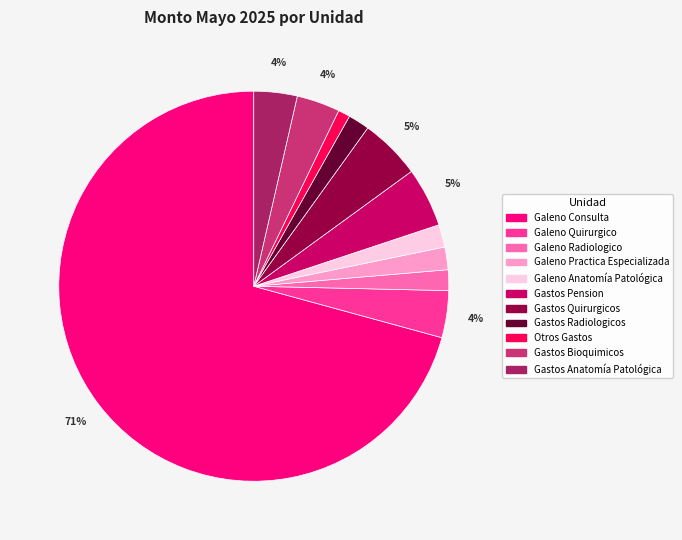

Combined, do Gastos Pension and Galeno Anatomía Patológica account for over 50%?

No